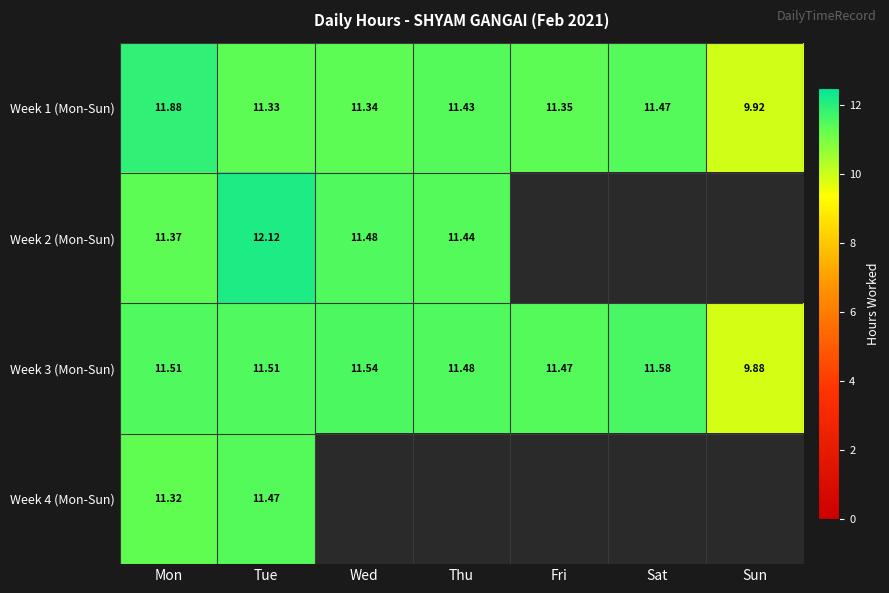

The Week 2 (Mon-Sun) series shows 5.6 at Tue. True or false?

False